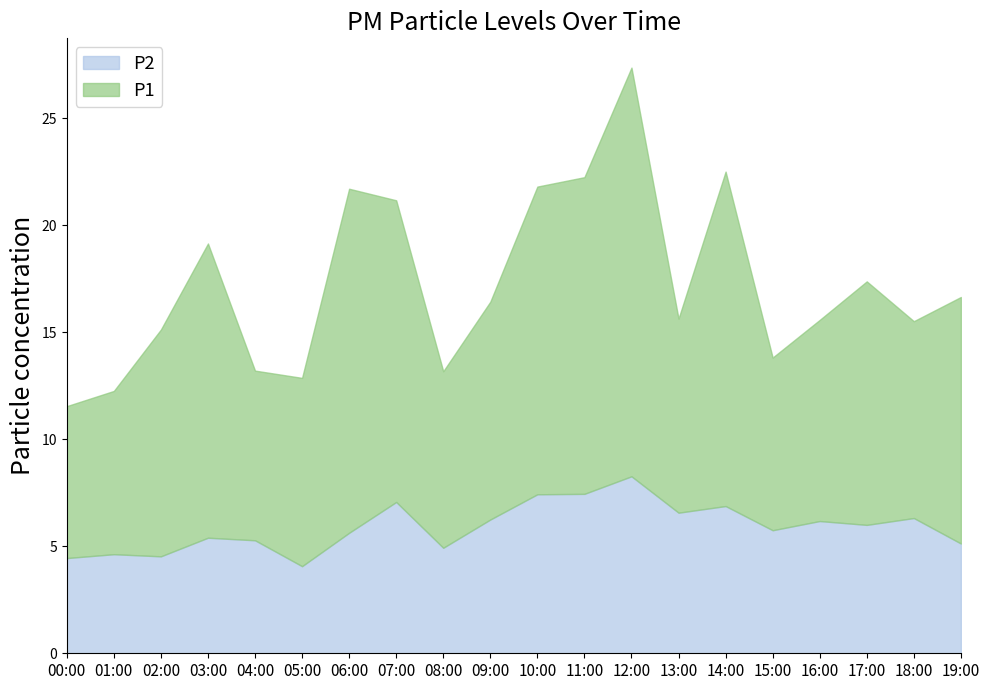

Where does the P2 series first go above 6?

07:00